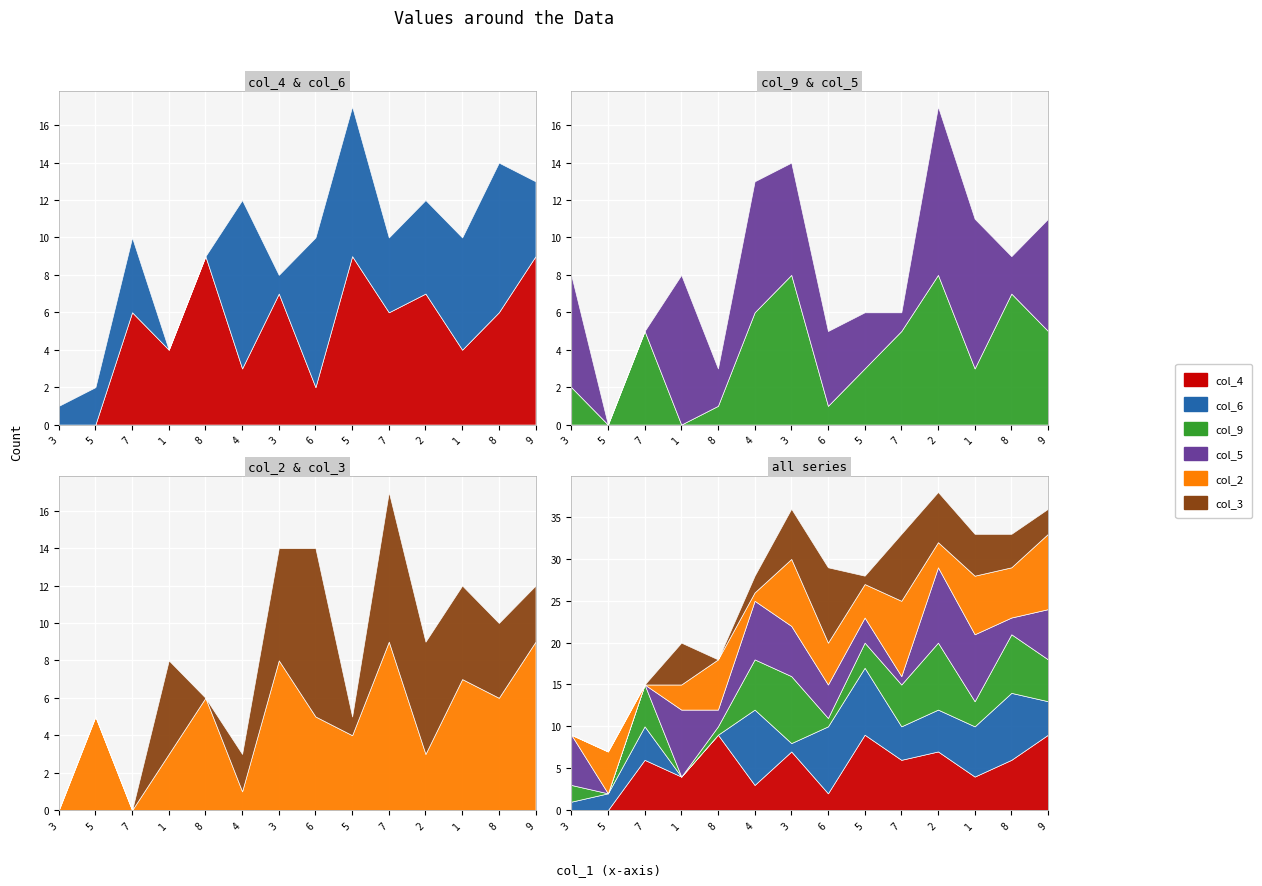

The col_6 series shows 9 at 2. True or false?

False